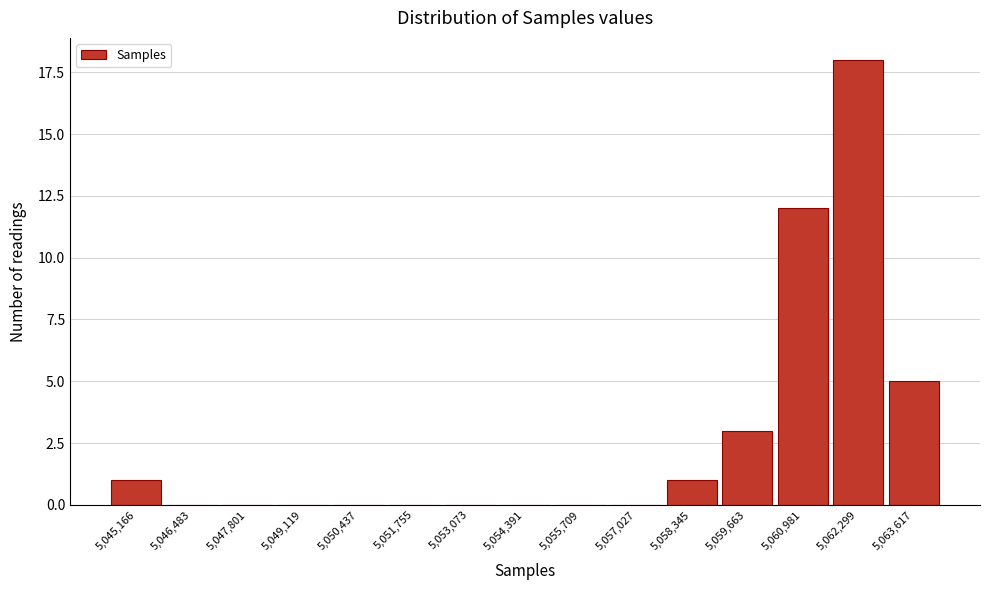

Reading left to right, list all the values displayed in this chart.

5,045,166=1	5,046,483=0	5,047,801=0	5,049,119=0	5,050,437=0	5,051,755=0	5,053,073=0	5,054,391=0	5,055,709=0	5,057,027=0	5,058,345=1	5,059,663=3	5,060,981=12	5,062,299=18	5,063,617=5